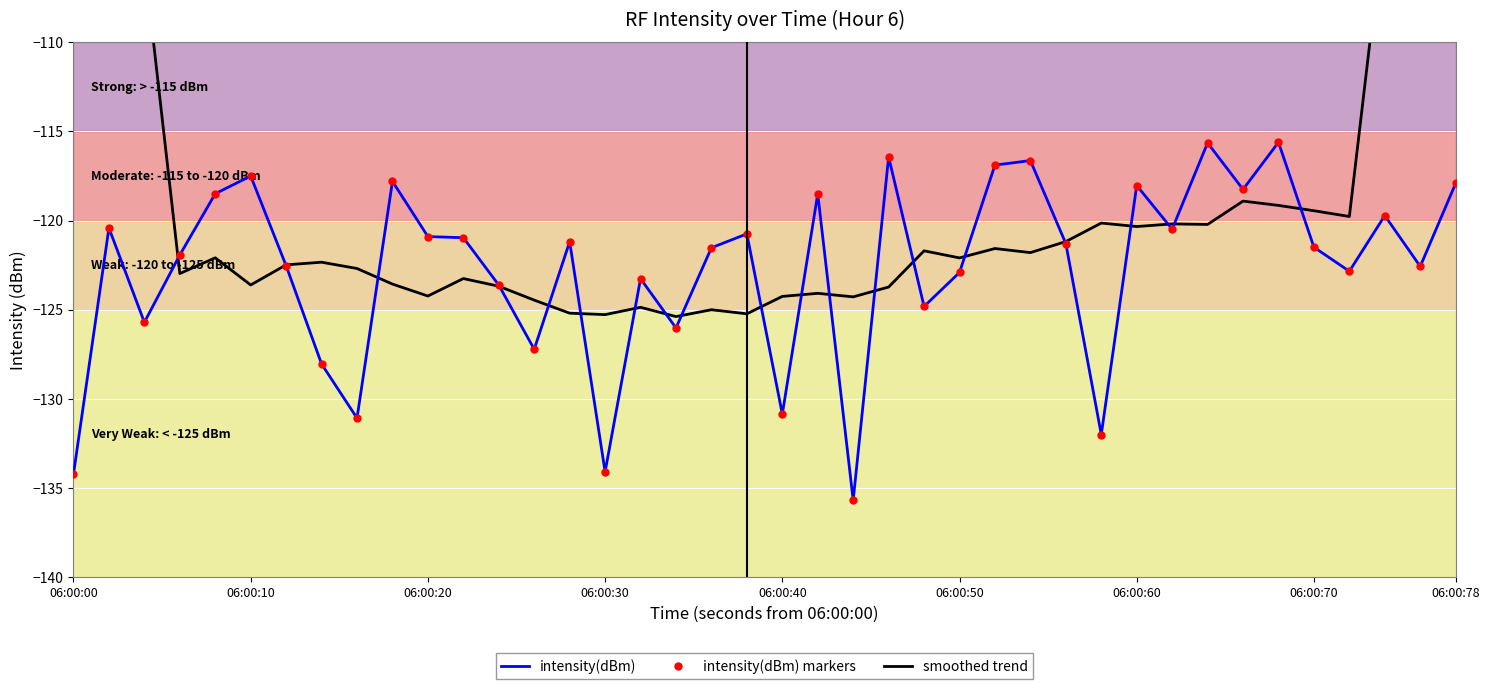

What is the sum of all smoothed trend values?

-4693.5